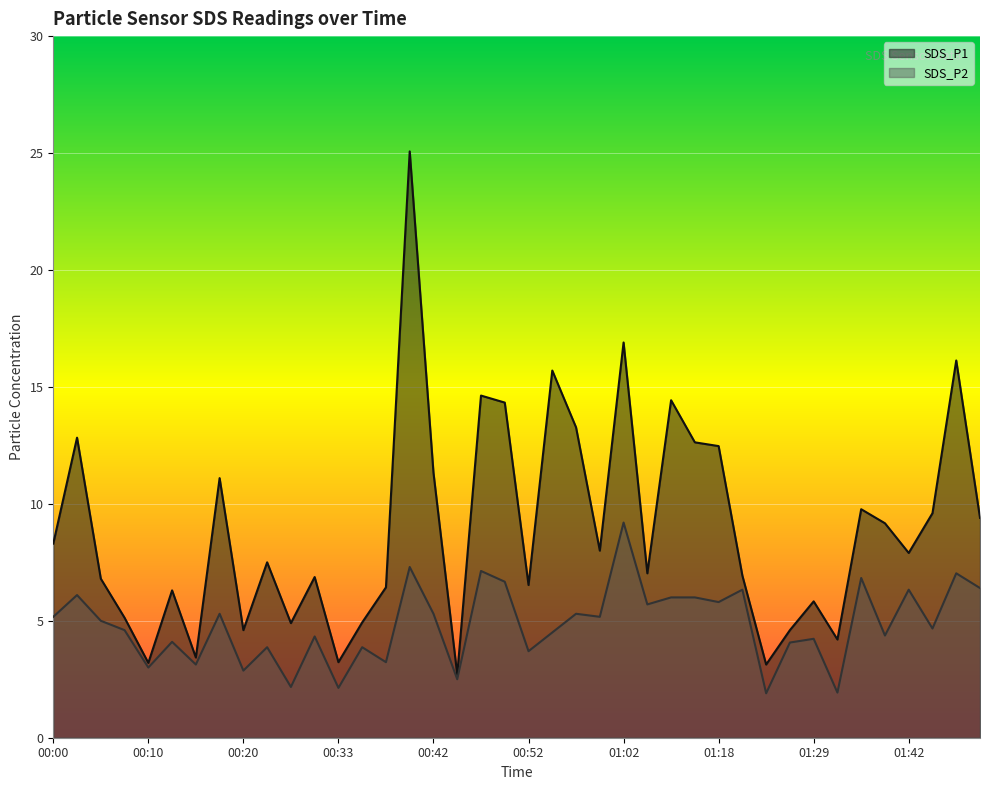

Which label corresponds to the largest value in the chart?

00:40